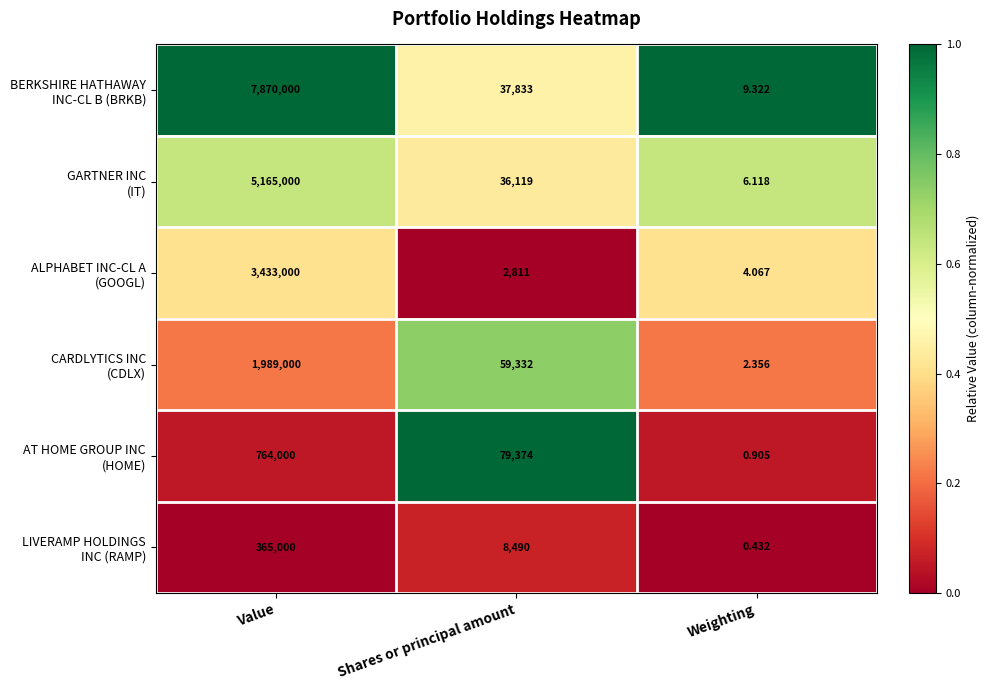

At which category does the chart reach its minimum across all series?

Weighting